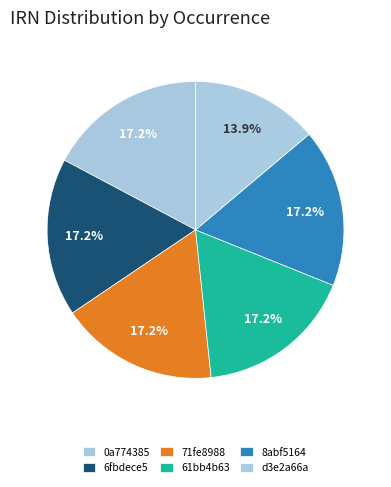

What percentage is the d3e2a66a slice, to the nearest percent?

14%